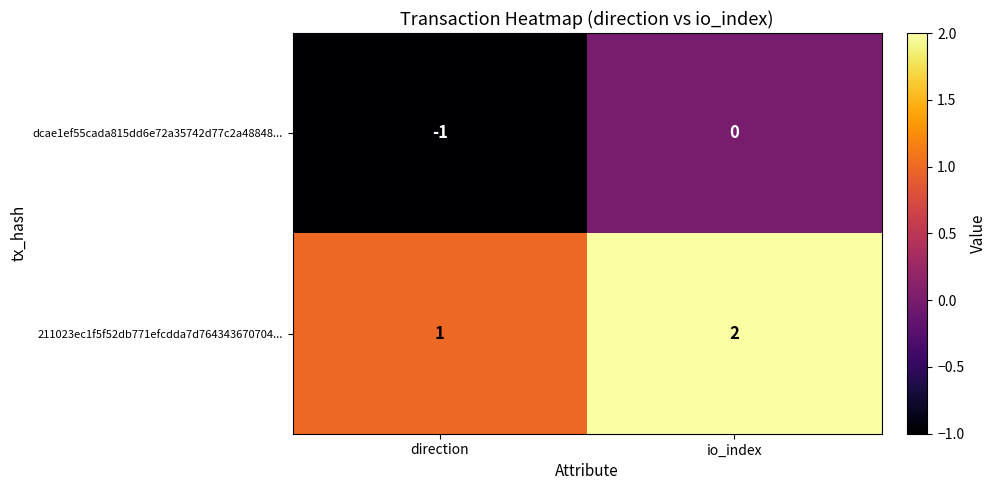

The dcae1ef55cada815dd6e72a35742d77c2a48848... series shows 0 at io_index. True or false?

True